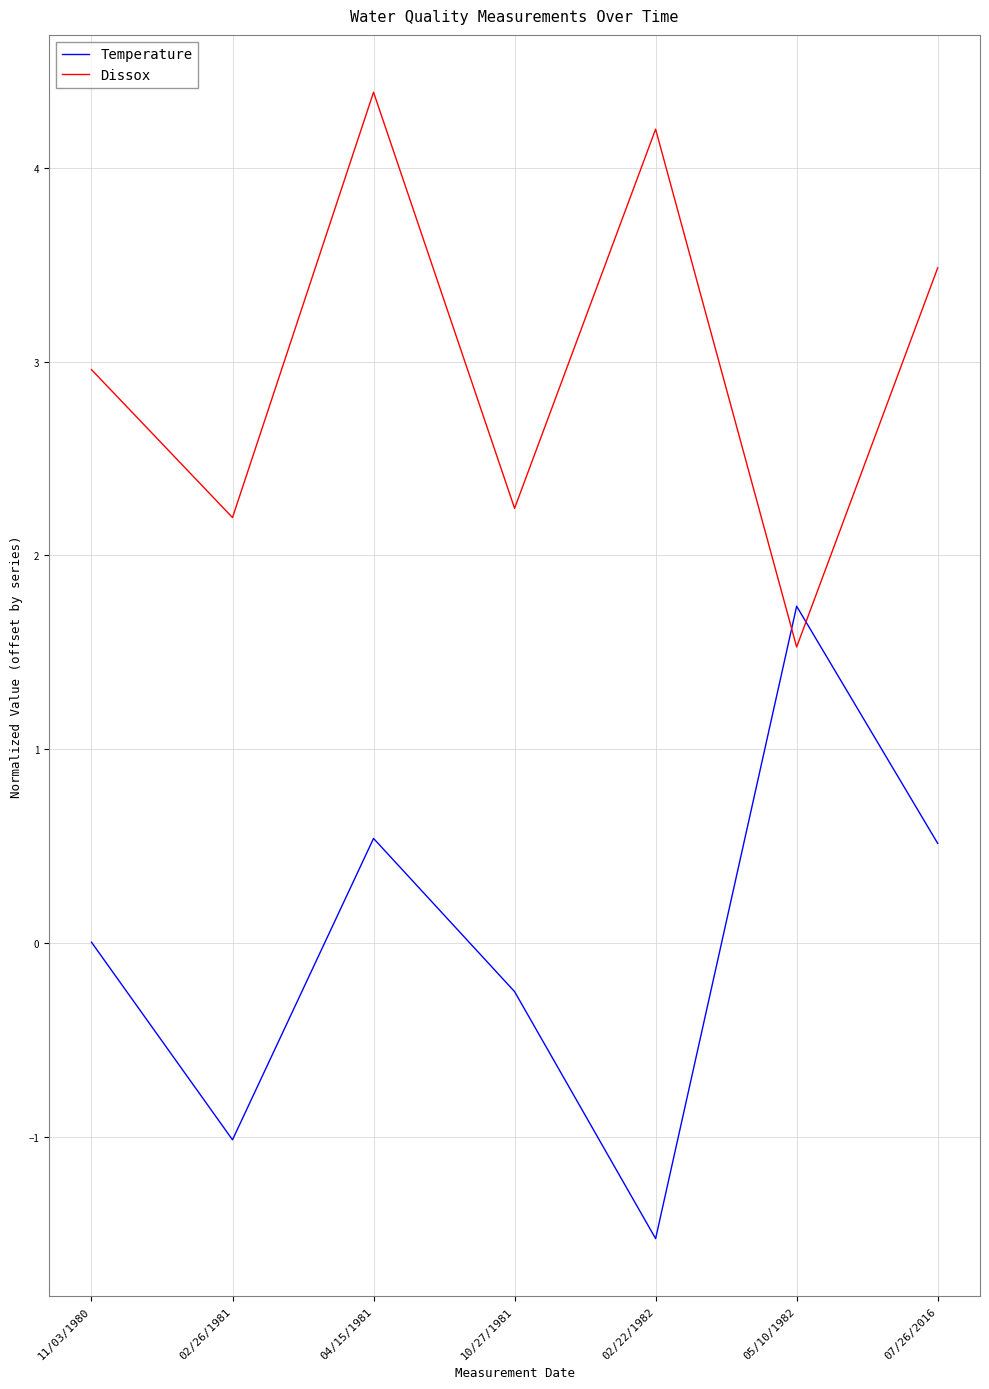

Which series has the widest spread of values?

Temperature